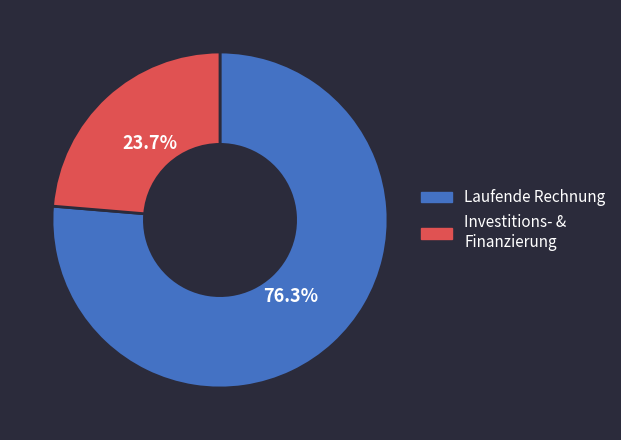

How many segments does this pie chart have?

2